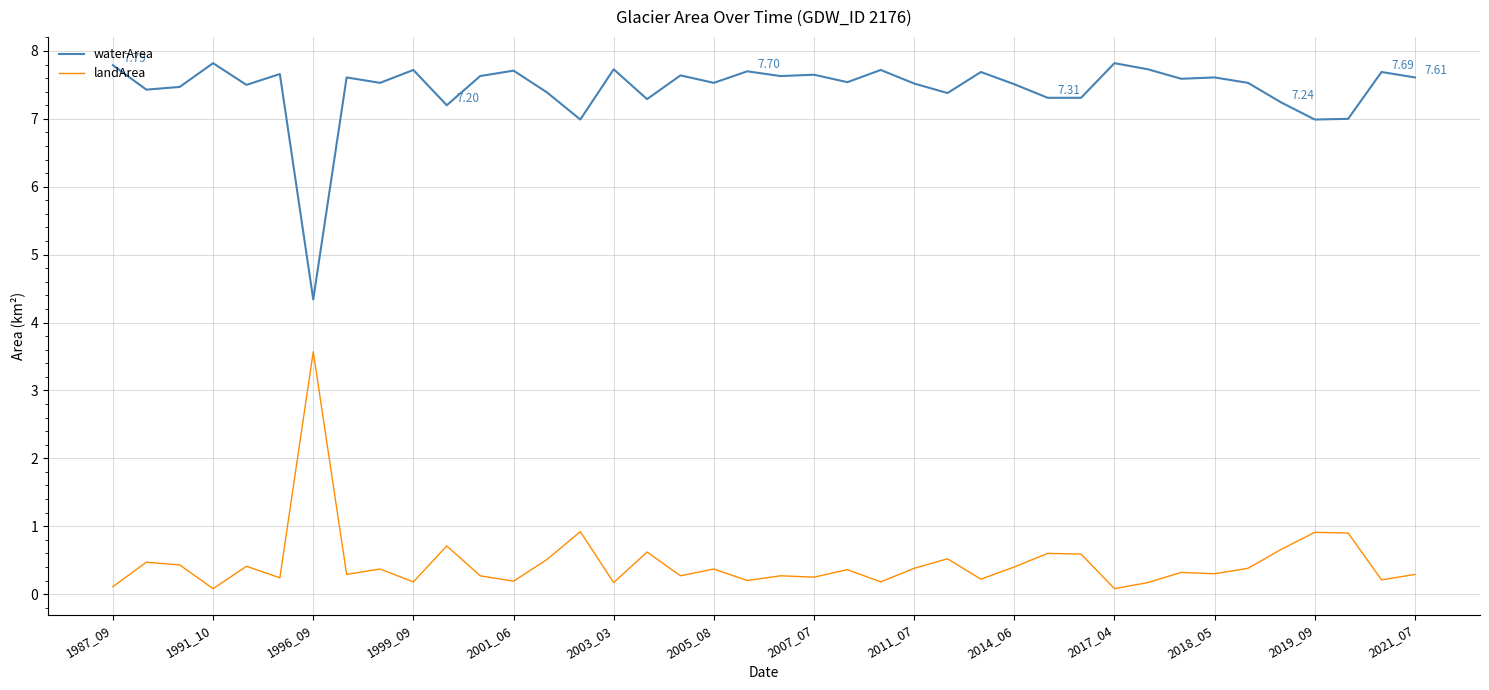

What is the difference between the second highest and second lowest values in the waterArea series?

0.8